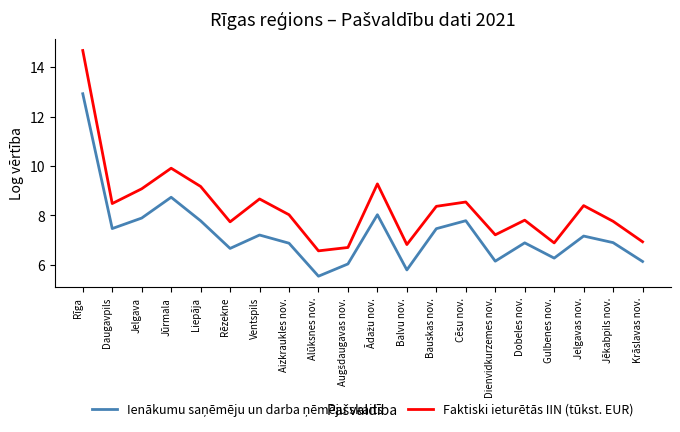

Which series has the widest spread of values?

Faktiski ieturētās IIN (tūkst. EUR)